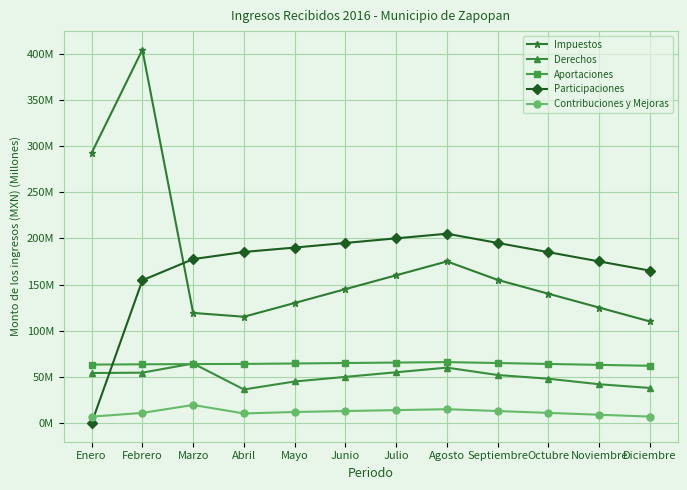

How many interior local valleys does the Impuestos series have?

1